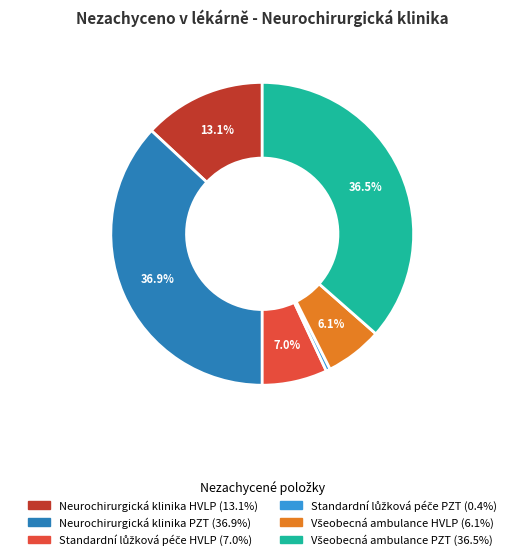

Does any single category account for the majority?

No